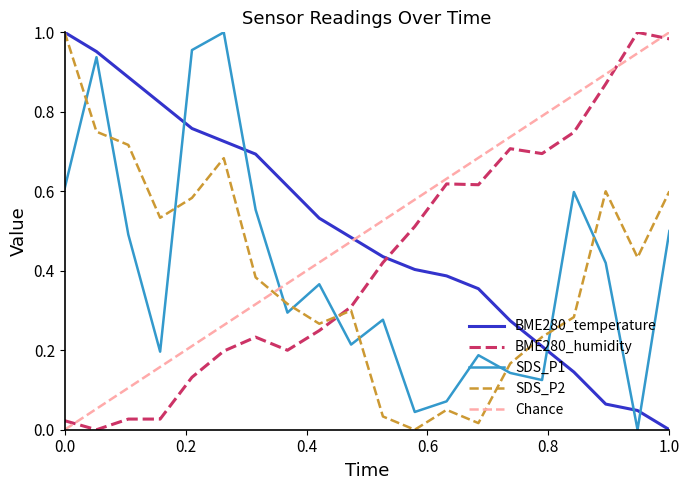

True or false: BME280_humidity and SDS_P1 cross at least once.

True